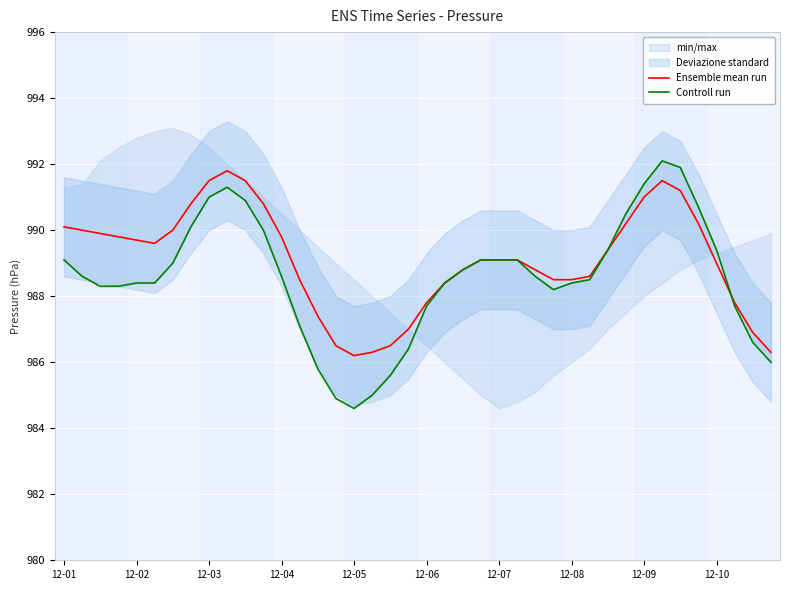

What is the sum of the Controll run values at 12-10 and 16?

1975.9